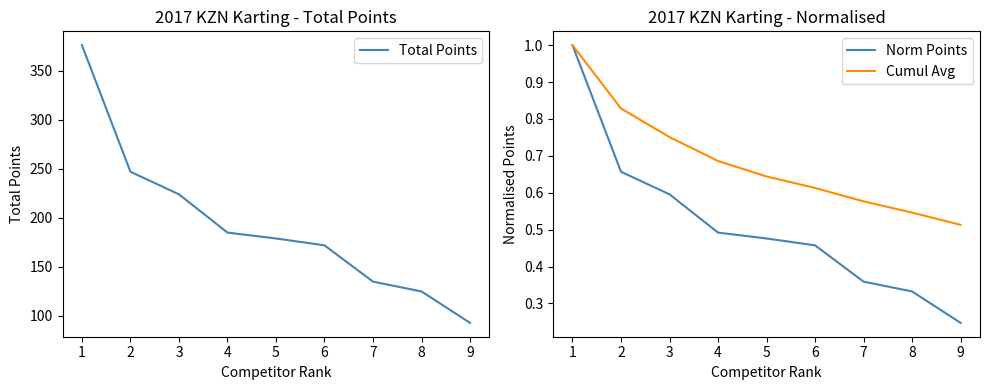

The value of Total Points at 3 is 318. True or false?

False